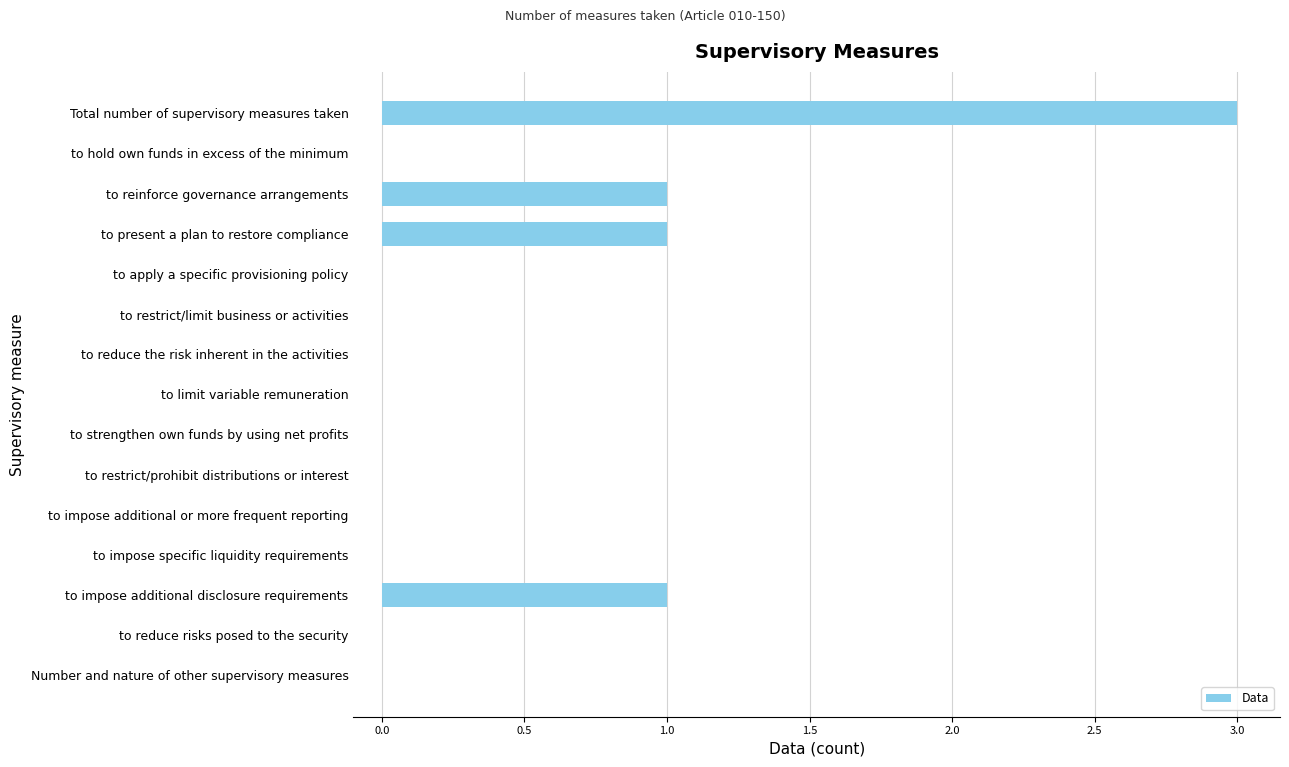

Which category has the highest value across all series?

Total number of supervisory measures taken